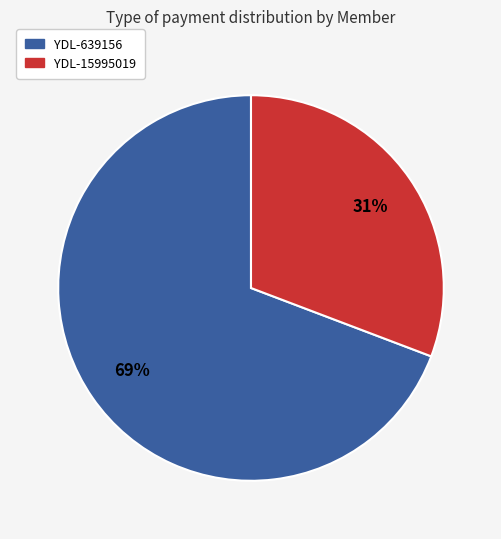

To the nearest percent, what portion does YDL-15995019 represent?

31%